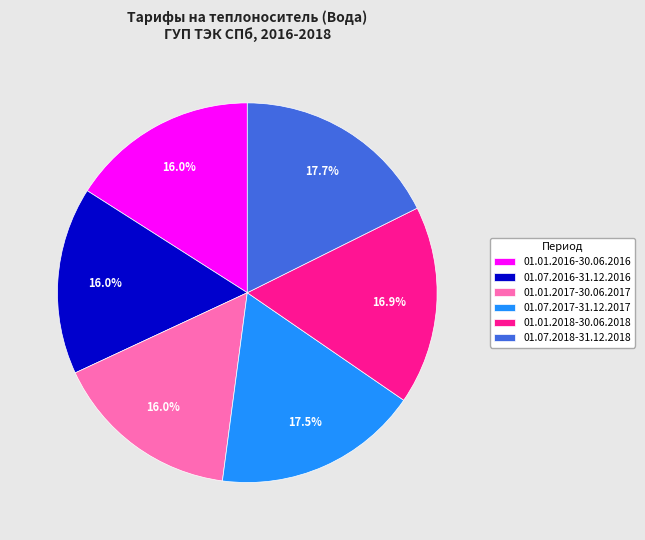

How much of the chart is everything except 01.07.2017-31.12.2017?

82.5%